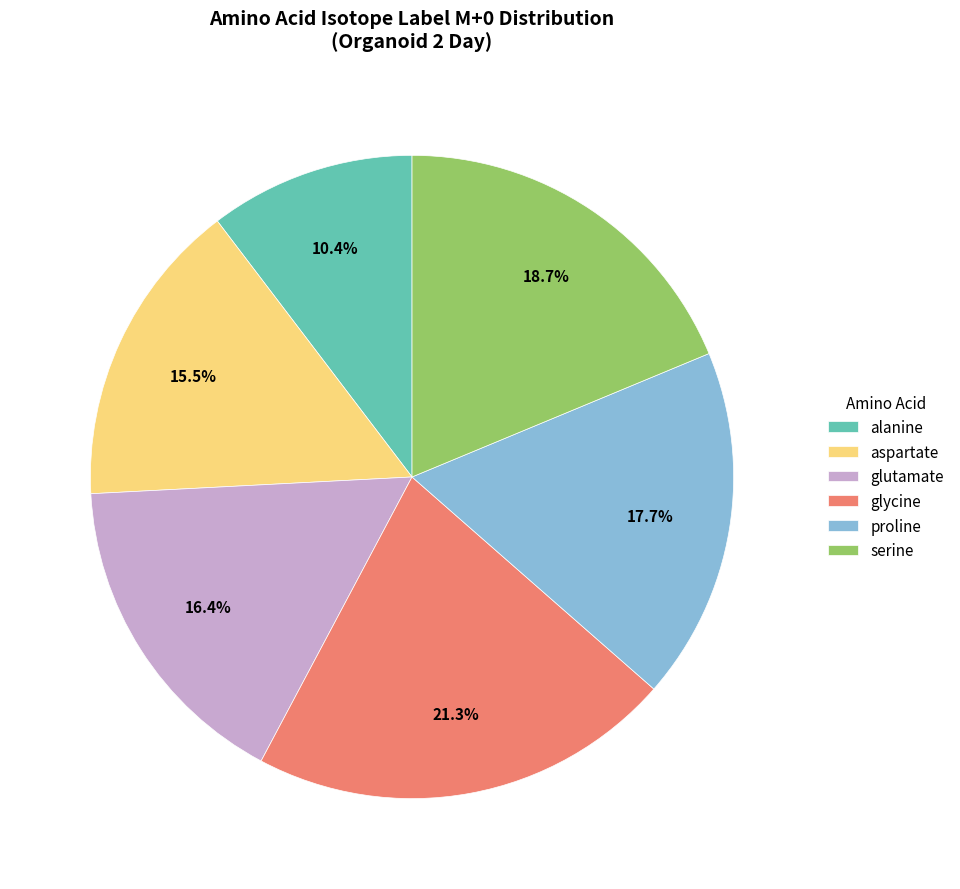

Combined, what portion of the pie is proline and glutamate?

34.1%